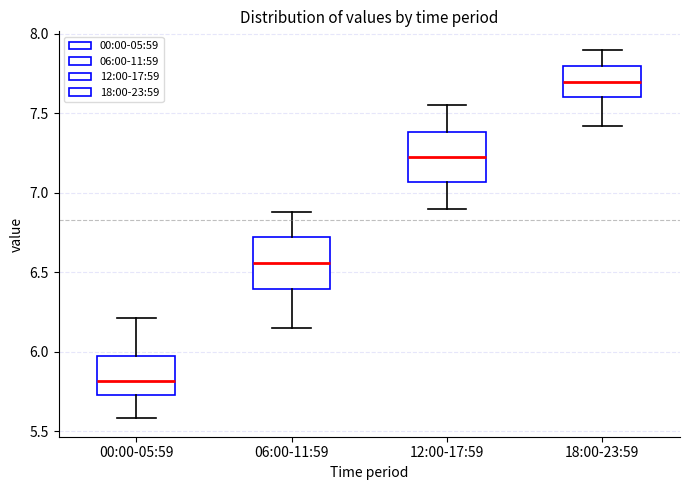

Where does the upper whisker of the box for 12:00-17:59 end on the y-axis? The values are not printed on the chart, so give them approximately, as read against the axis.

7.55